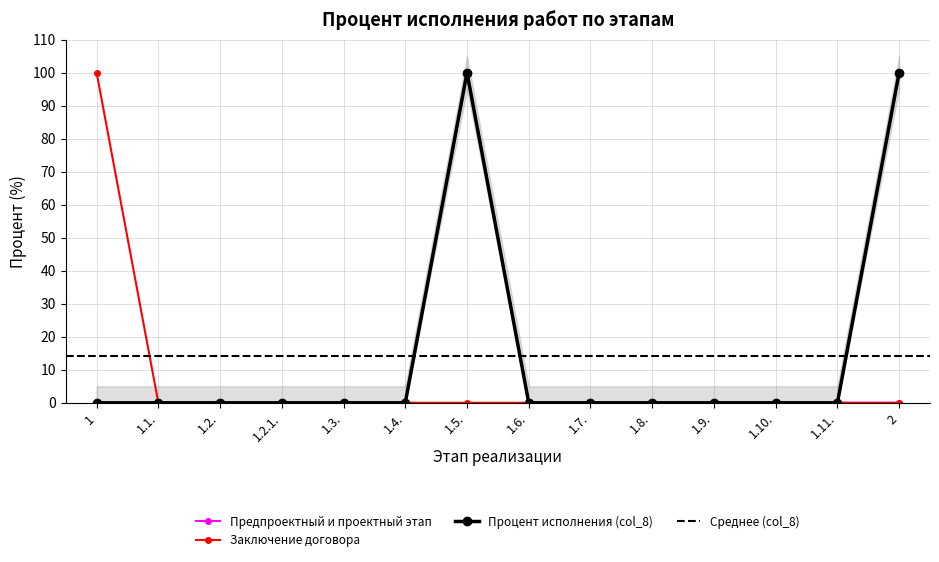

What is the spread (max minus min) of values at 1?

100